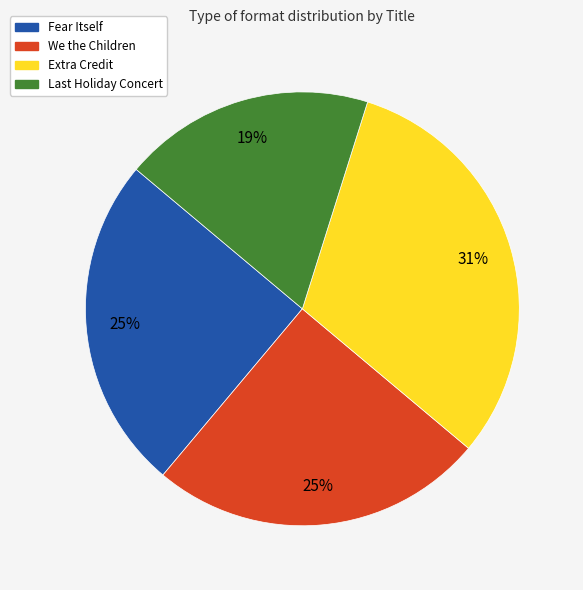

How many slices are in this pie chart?

4